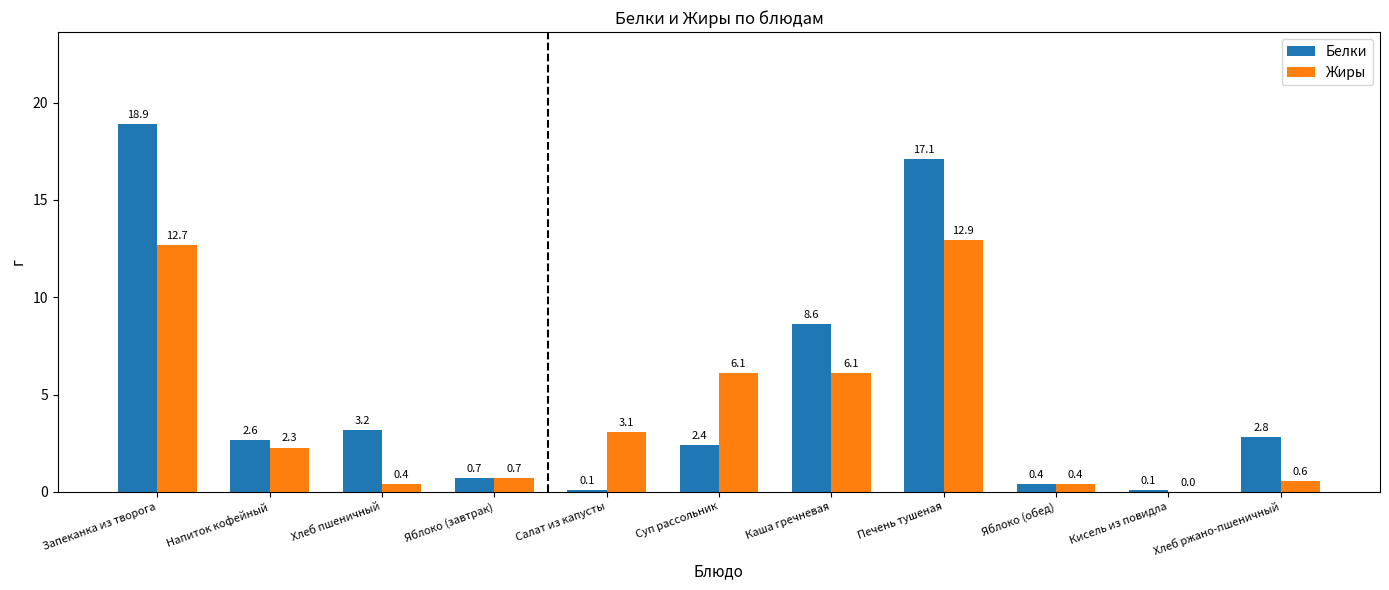

Which series changed the most between Хлеб пшеничный and Суп рассольник?

Жиры